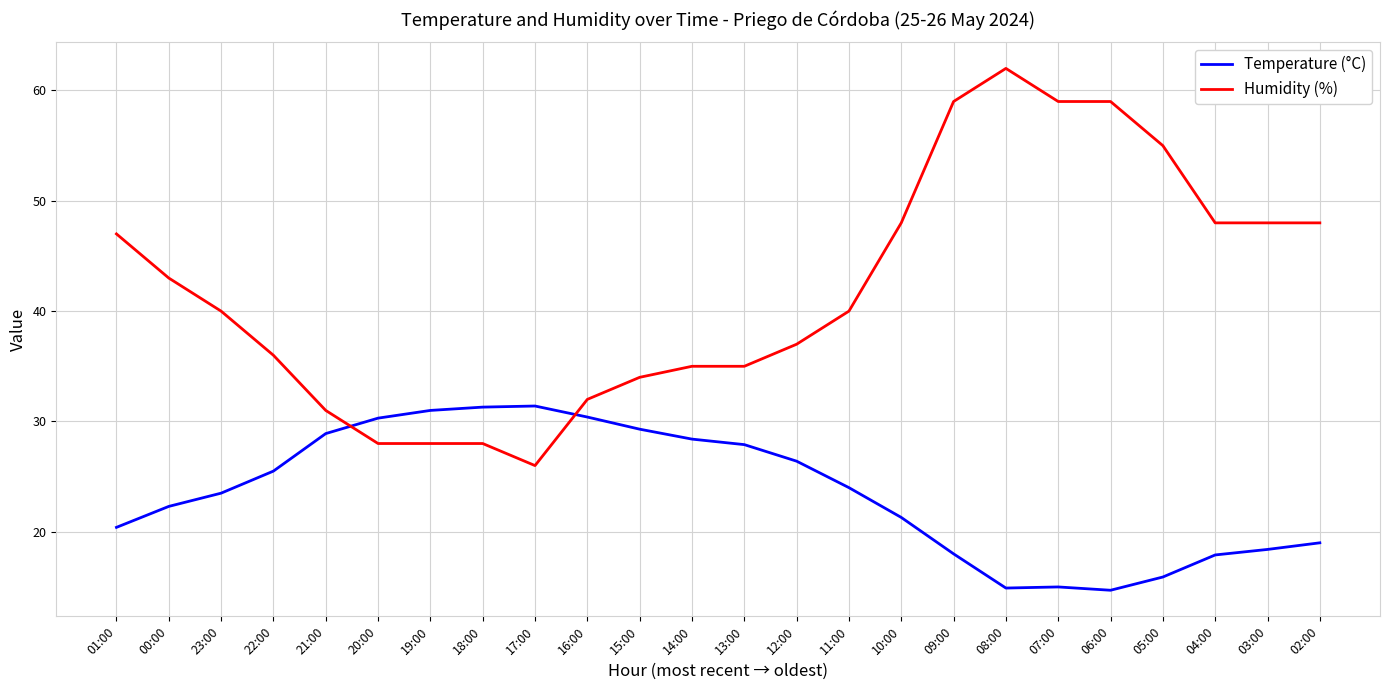

What is the average value of the Temperature (°C) series?

23.6